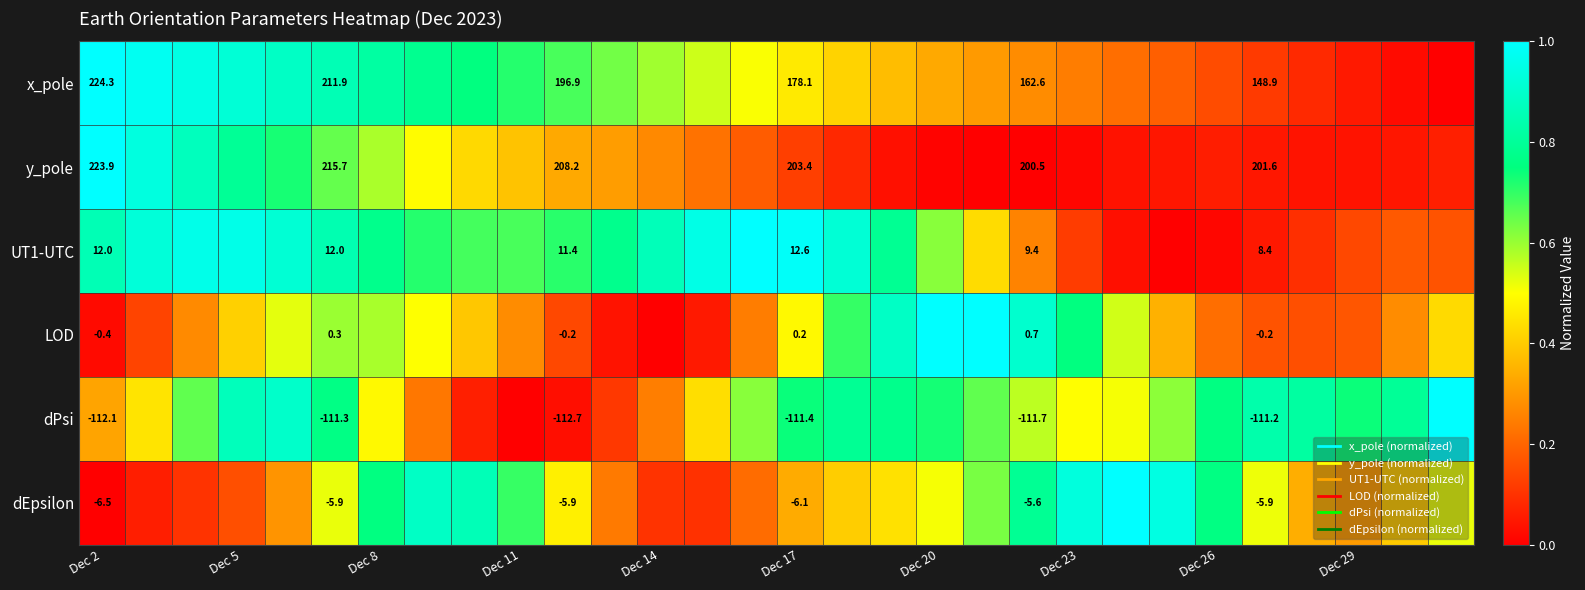

Which category has the lowest value across all series?

29